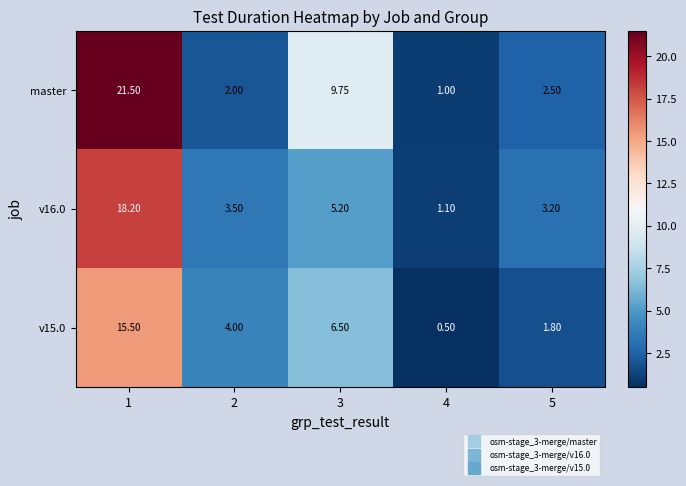

At how many categories does at least one series exceed 10?

1